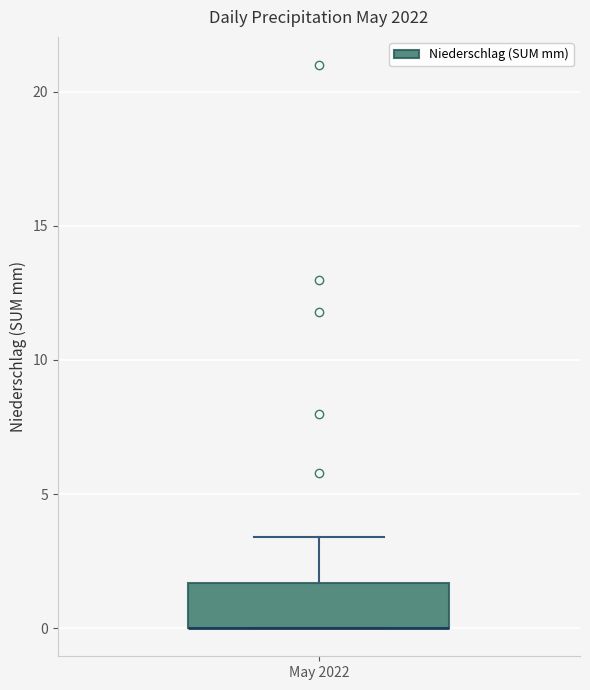

Where is the upper edge of the box for May 2022 on the y-axis? The values are not printed on the chart, so give them approximately, as read against the axis.

1.5